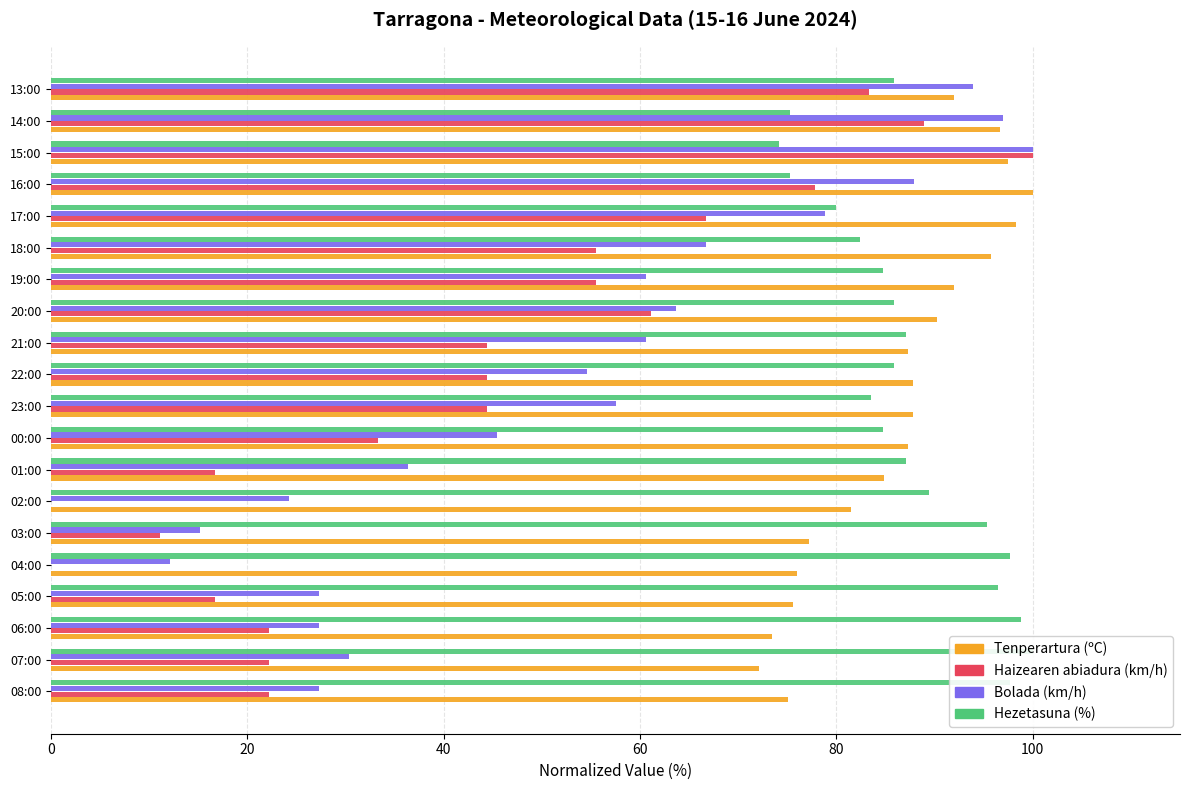

Which category has the highest value in the Tenperartura (ºC) series?

16:00